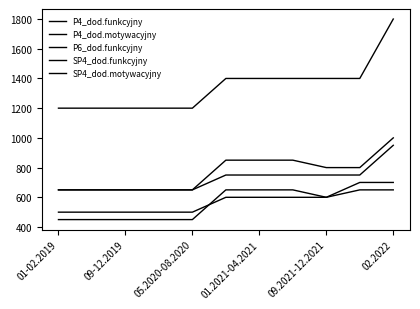

Count the number of data series in this chart.

5